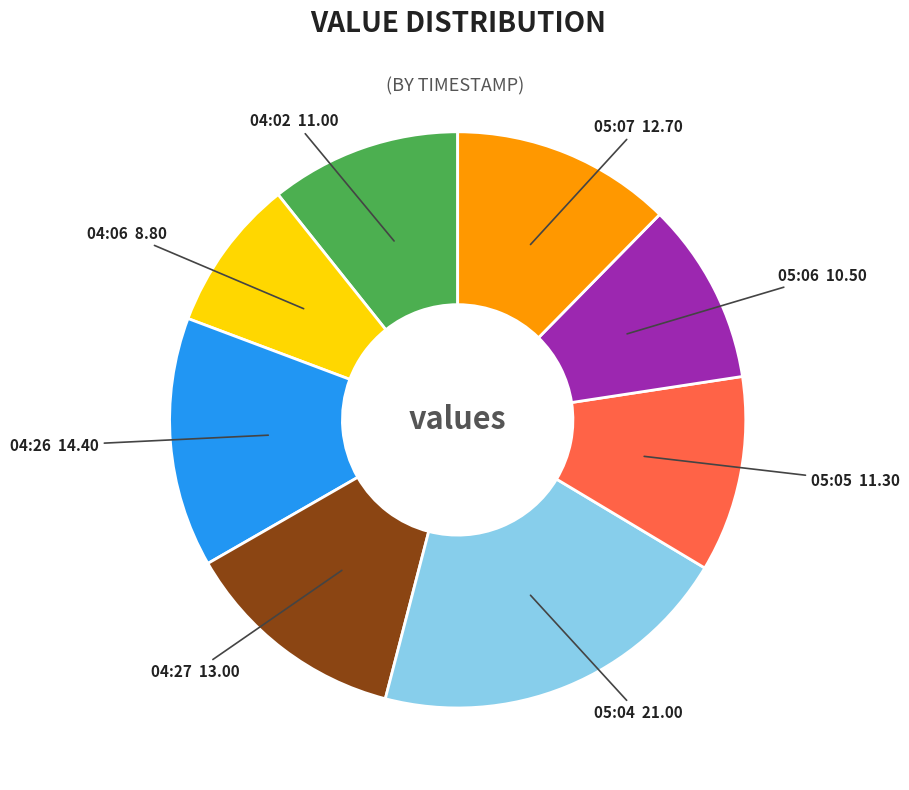

Is there any slice that represents more than half of the pie?

No